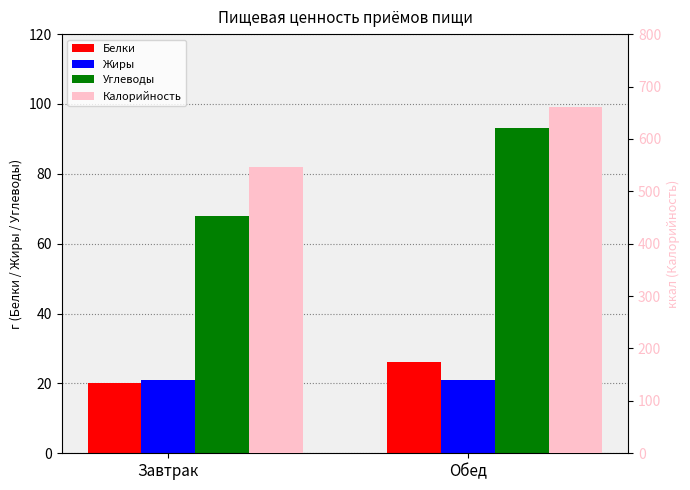

Is it true that Белки equals 34 at Завтрак?

False